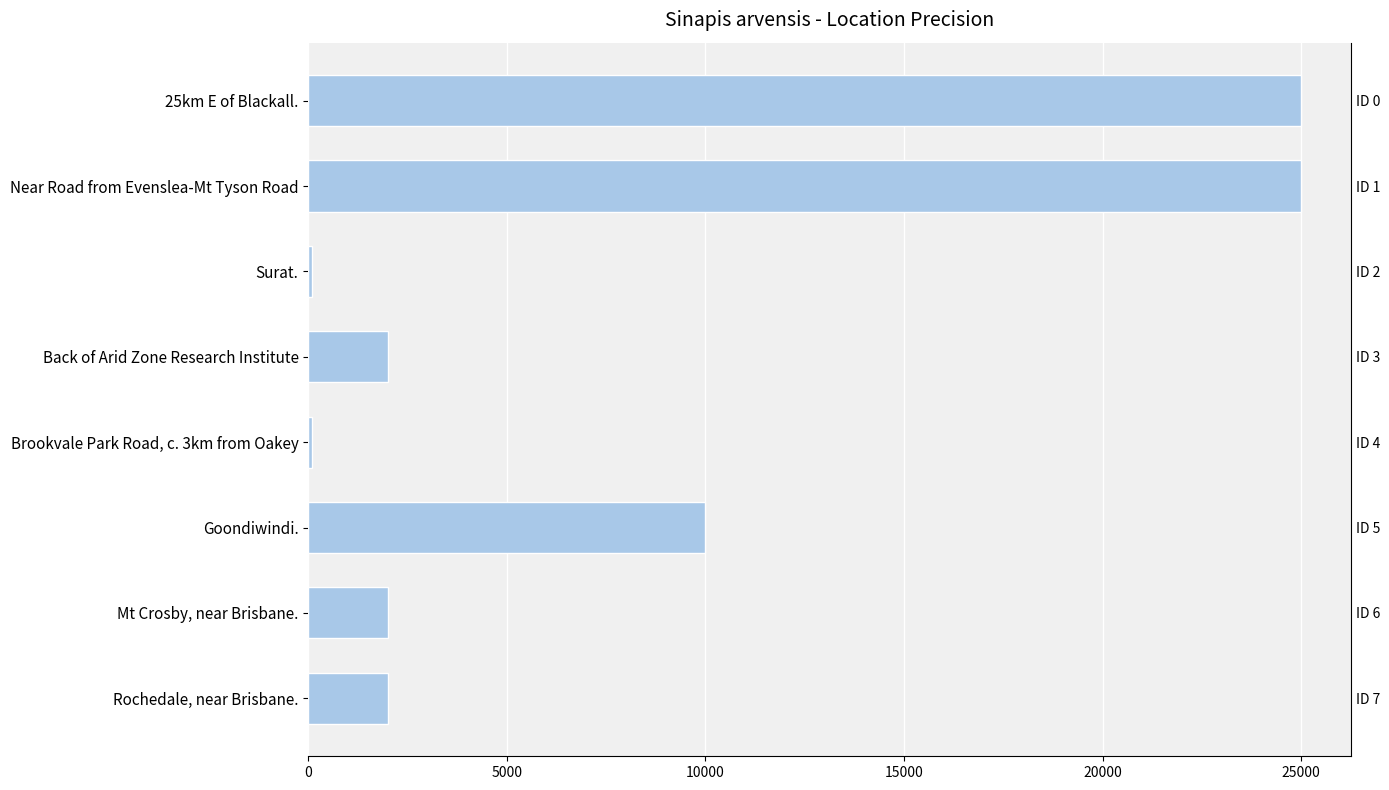

What is the change in value from Surat. to Back of Arid Zone Research Institute?

+1900